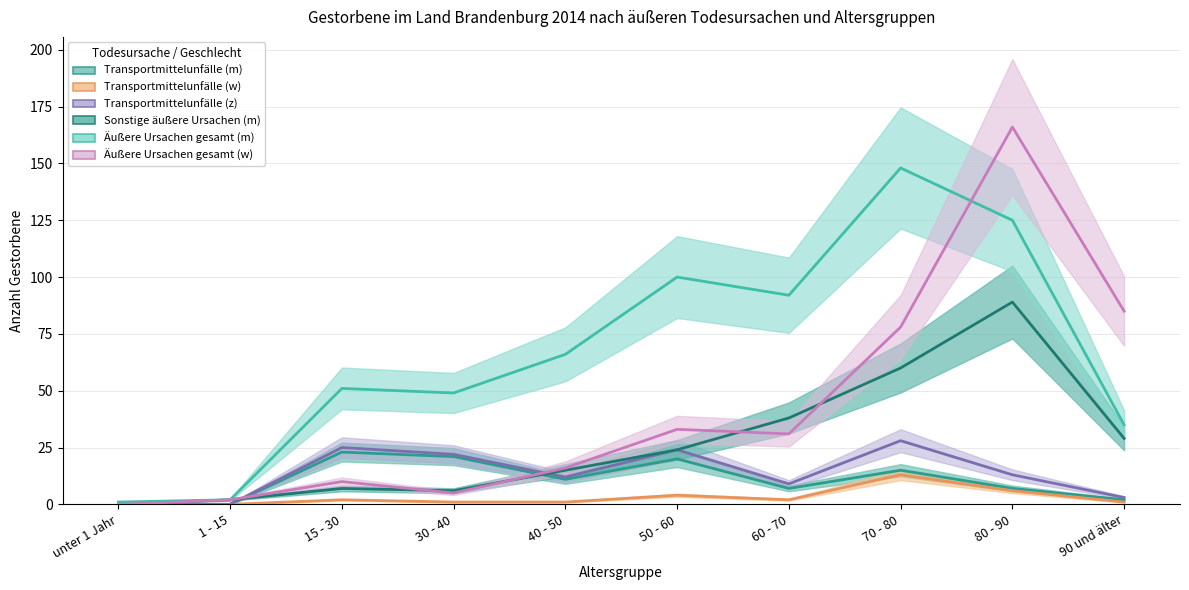

How many times do Äußere Ursachen gesamt (w) and Transportmittelunfälle (m) cross each other?

2